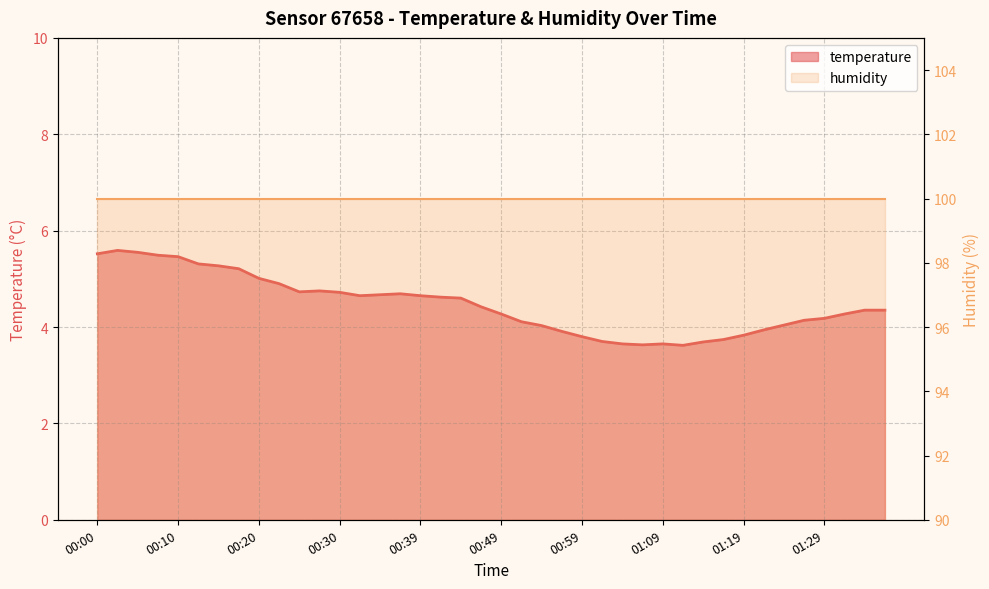

At which label is the value closest to 4?

00:54